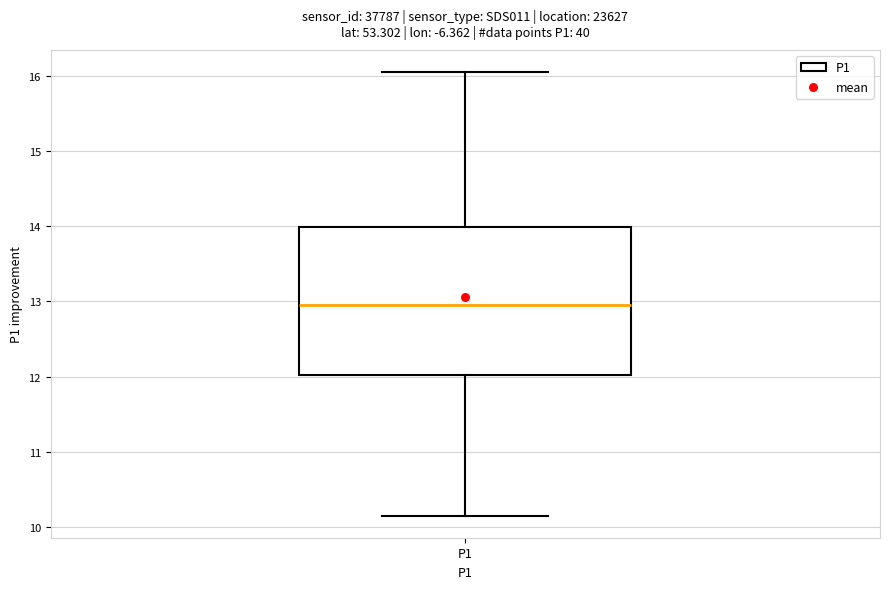

Transcribe this box plot: give where the median line is, the range the box spans, and where the two whiskers end, as read against the y-axis. The values are not printed on the chart, so give them approximately, as read against the axis.

median 13.0, box 12.0 to 14.0, whiskers 10.2 to 16.1